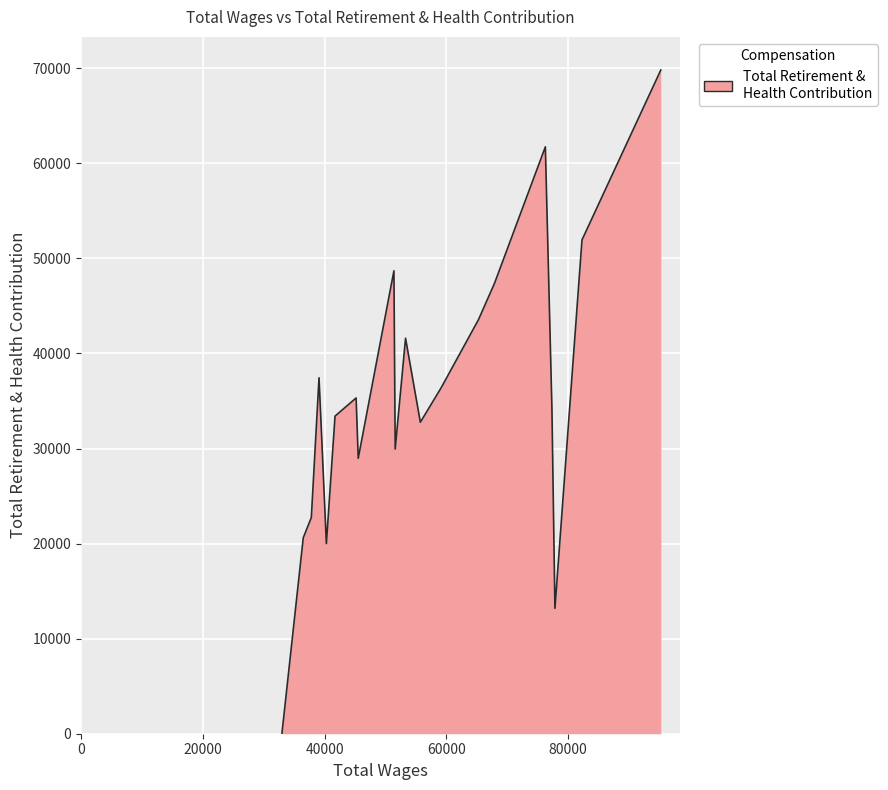

What is the difference between the maximum and minimum values?

69806